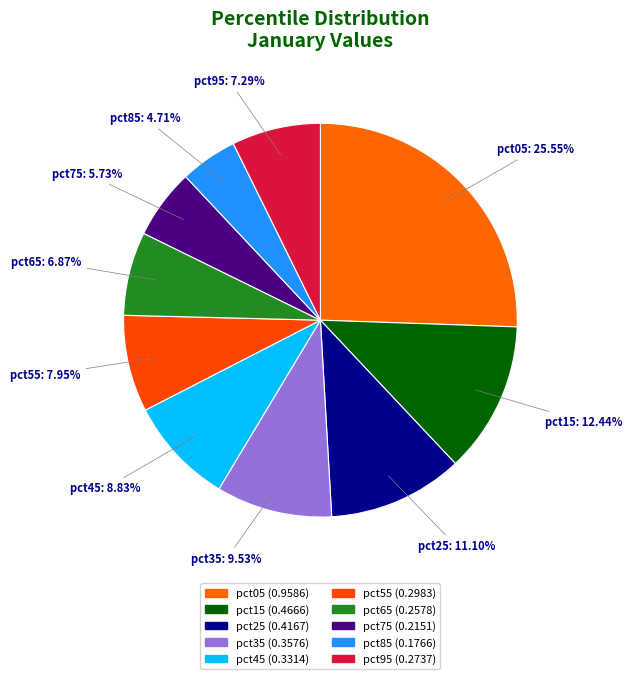

Is pct35 the majority of the pie?

No